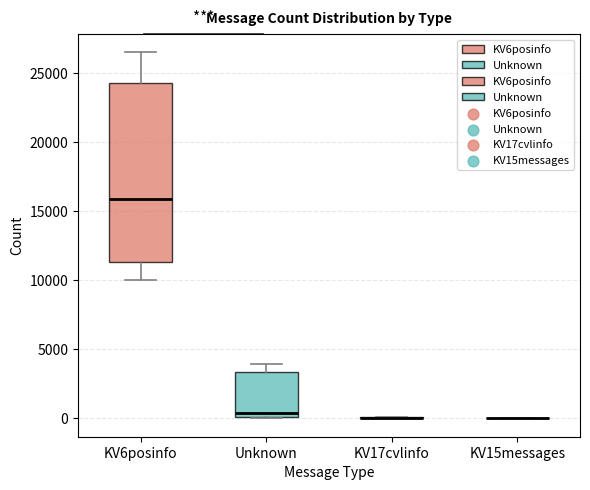

Which box is the tallest, from its lower edge to its upper edge?

KV6posinfo